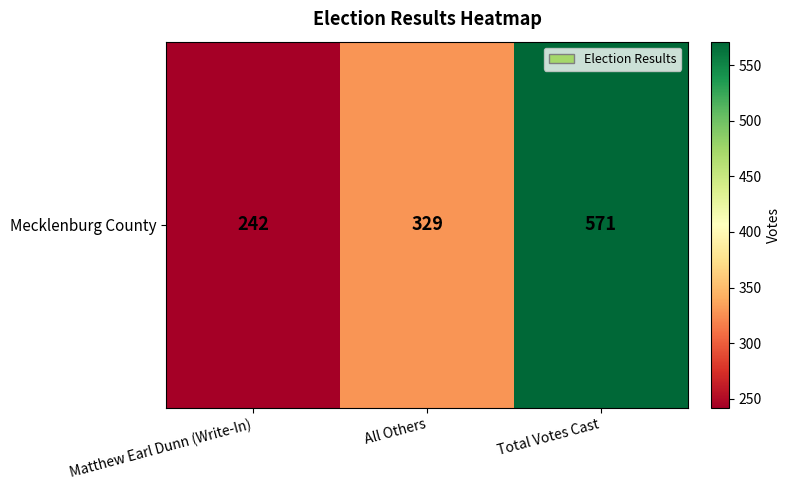

Is it true that the value at All Others is 467?

False